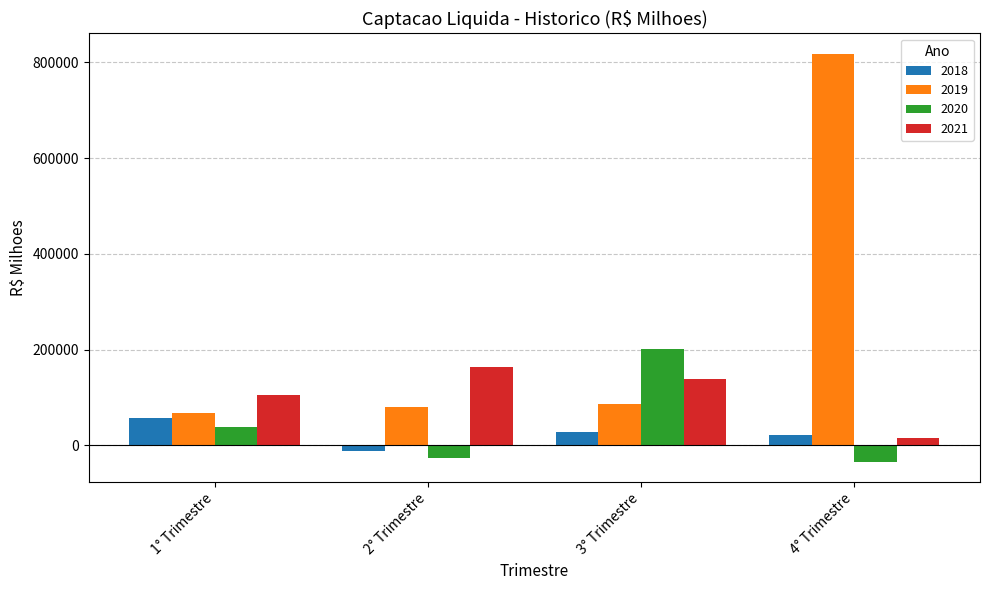

What is the difference between the second highest and second lowest values in the 2018 series?

6171.2